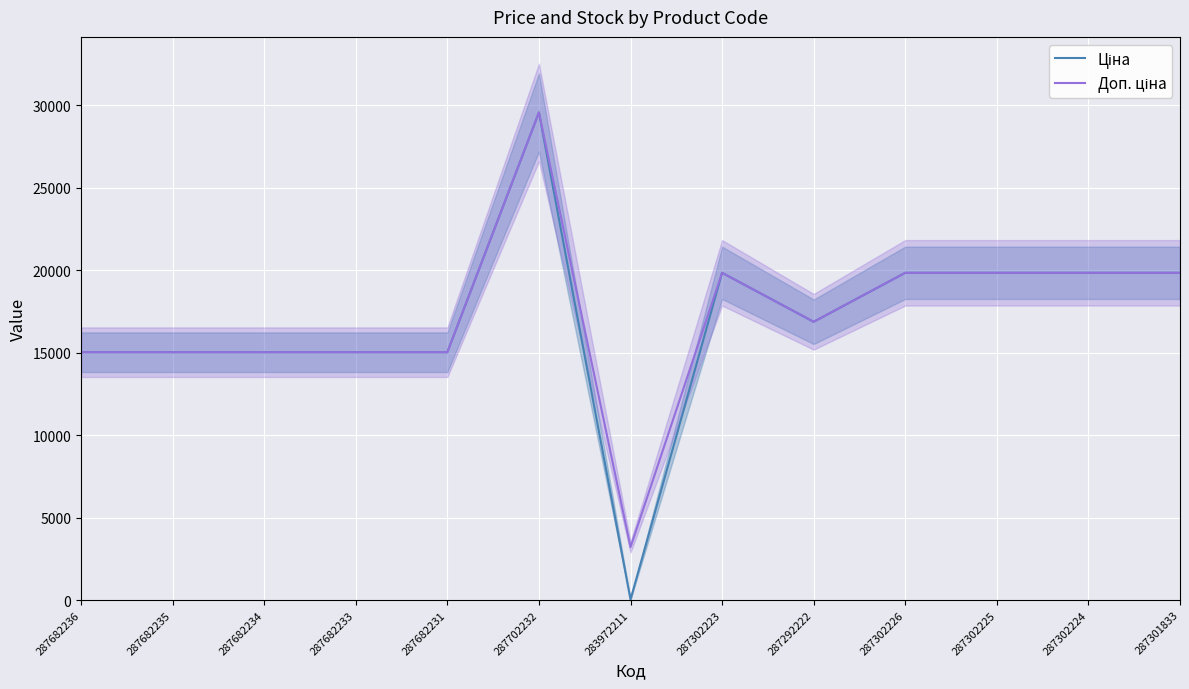

Is this an area chart (filled region under the line)?

No